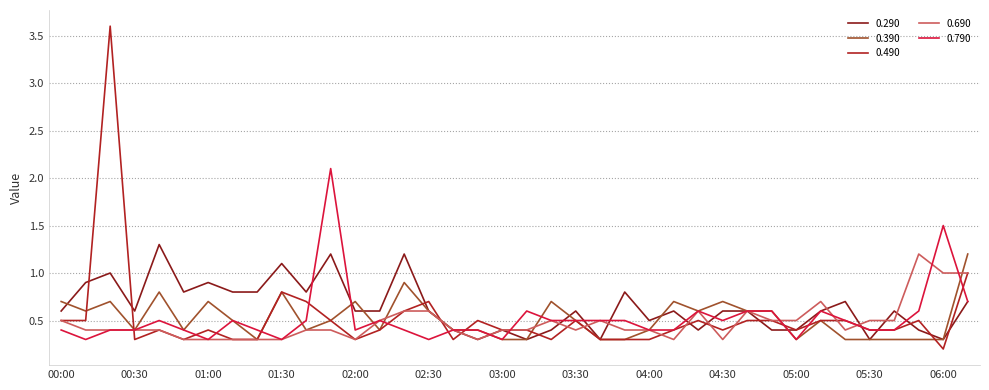

What is the maximum value shown in the chart?

3.6